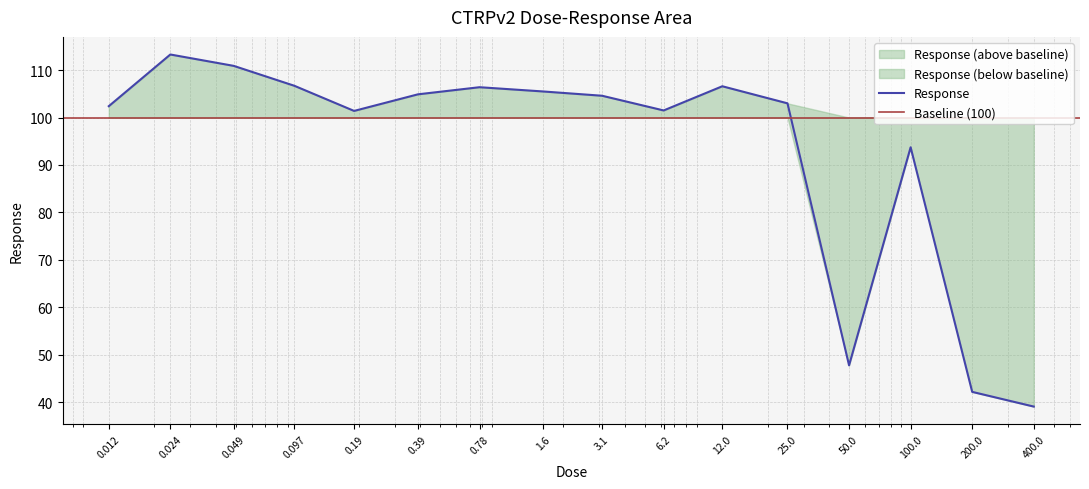

Is it true that the value at 50.0 is 47.7?

True